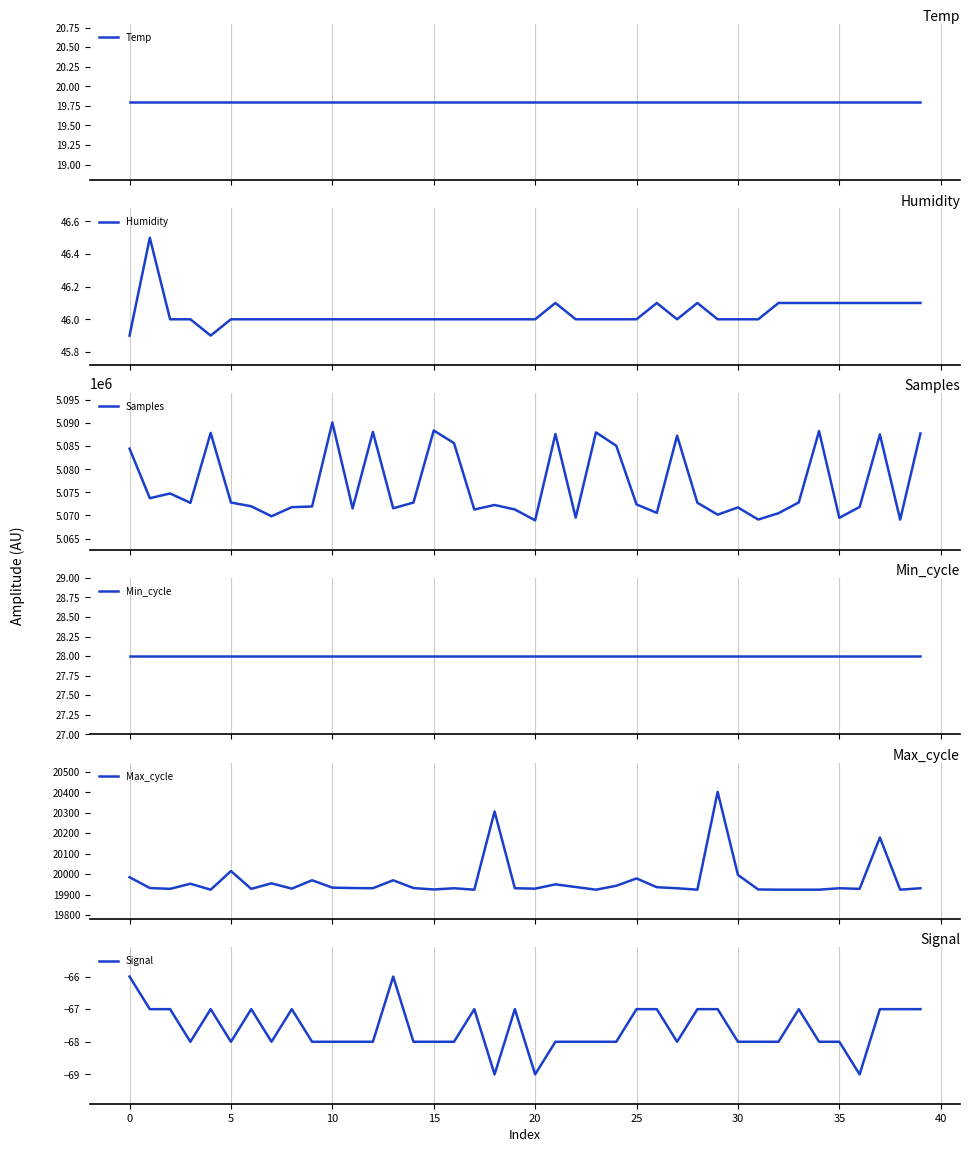

Which series has the largest total across all categories?

Samples